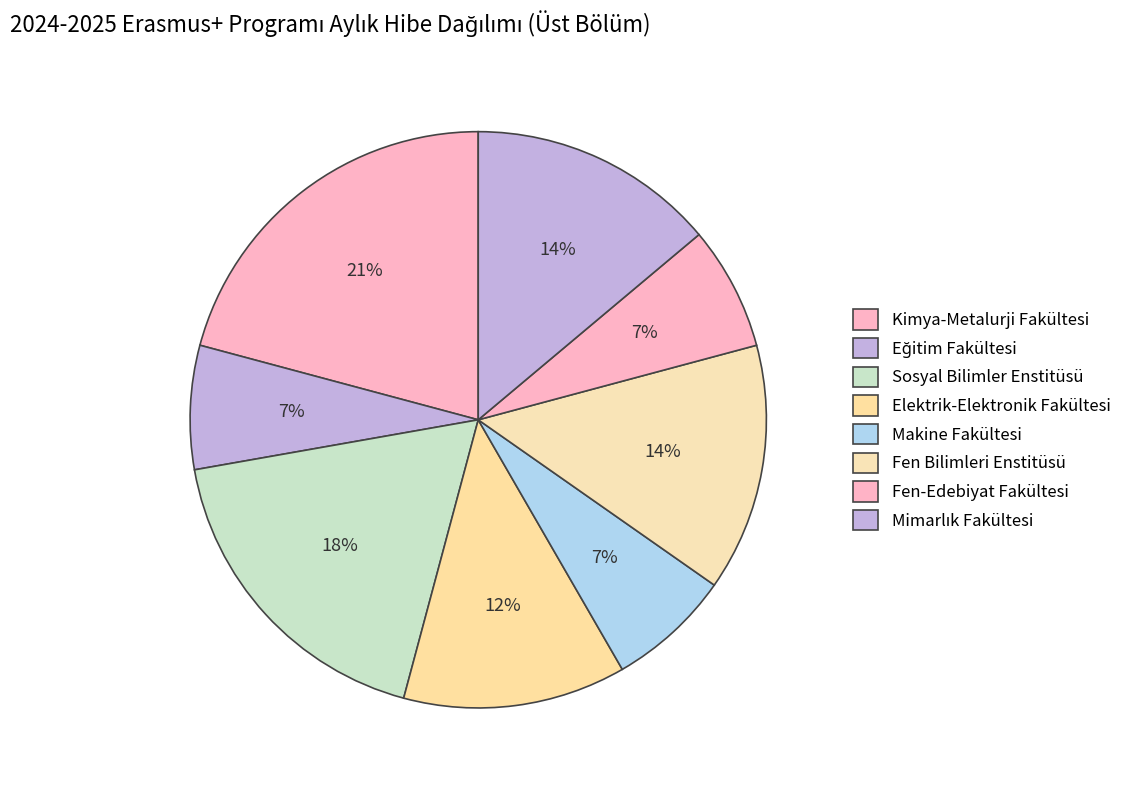

How many slices are in this pie chart?

8